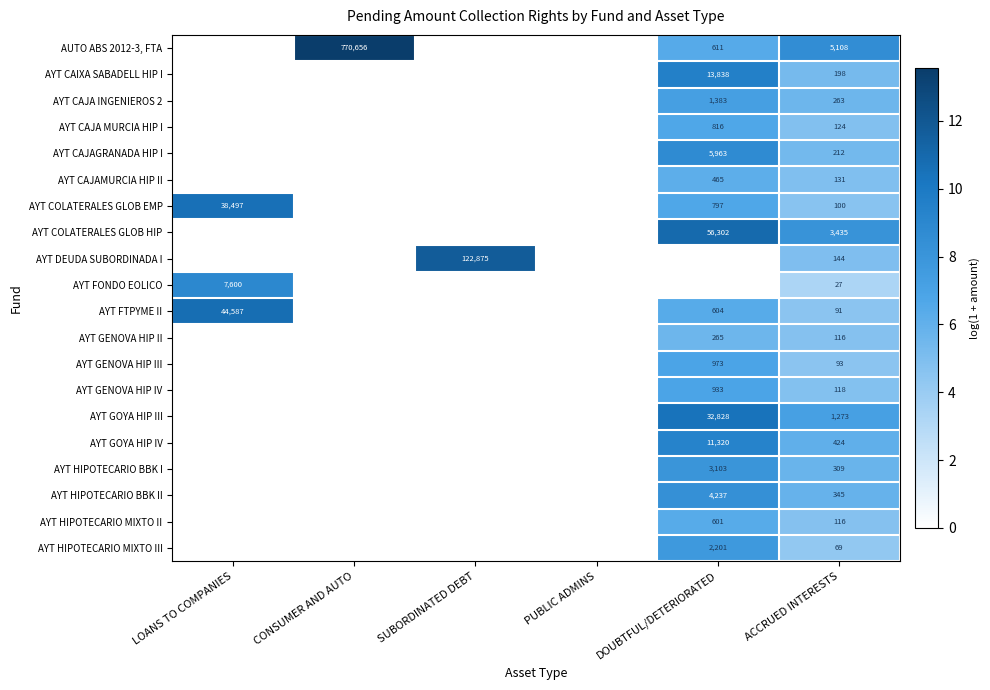

What is the greatest value displayed?

13.6